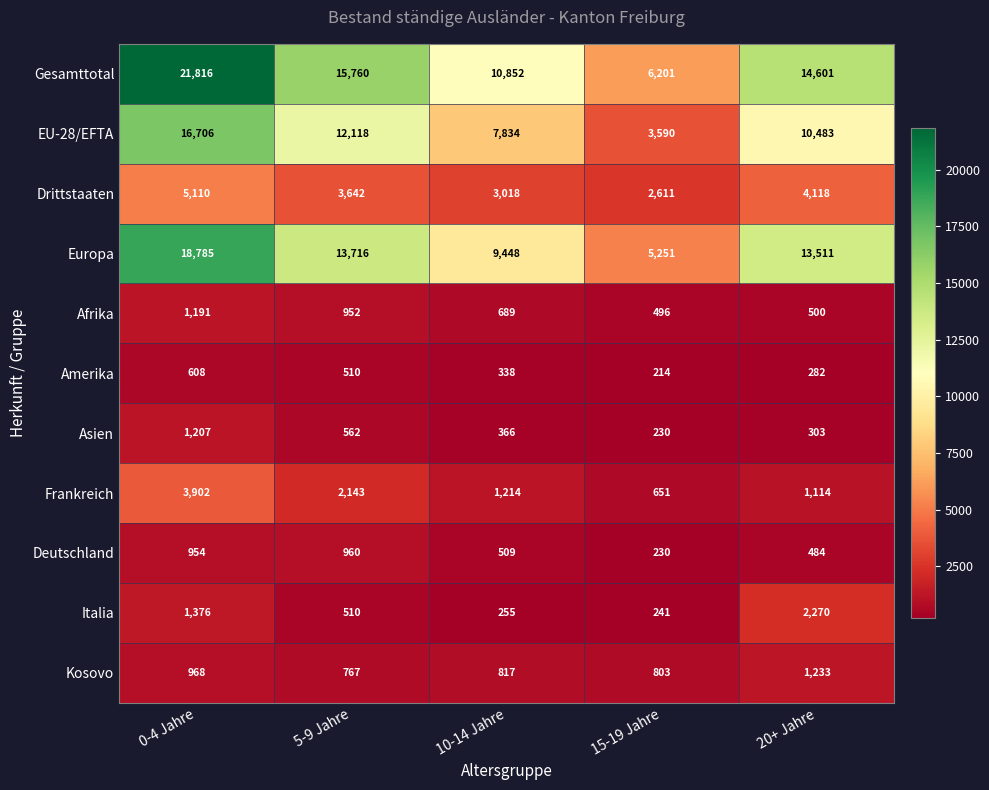

What is the minimum value shown in the chart?

214